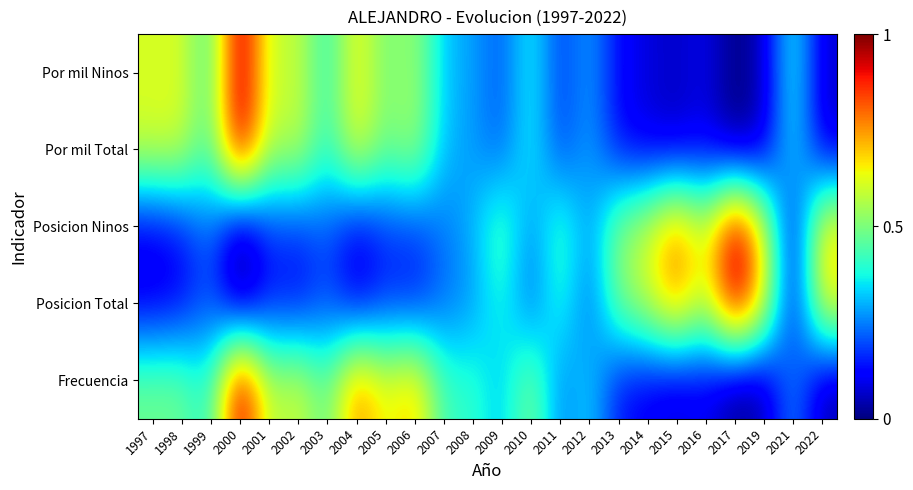

Reading right to left, list all the values displayed in this chart.

Frecuencia: 2022=0.0	2021=0.3	2019=0.0	2017=0.0	2016=0.1	2015=0.1	2014=0.1	2013=0.1	2012=0.3	2011=0.2	2010=0.5	2009=0.3	2008=0.4	2007=0.4	2006=0.7	2005=0.6	2004=0.8	2003=0.4	2002=0.6	2001=0.6	2000=1.0	1999=0.4	1998=0.5	1997=0.5
Posicion Total: 2022=0.7	2021=0.1	2019=0.7	2017=1.0	2016=0.6	2015=0.8	2014=0.6	2013=0.5	2012=0.2	2011=0.4	2010=0.2	2009=0.4	2008=0.3	2007=0.2	2006=0.1	2005=0.2	2004=0.1	2003=0.2	2002=0.1	2001=0.1	2000=0.0	1999=0.2	1998=0.1	1997=0.1
Posicion Ninos: 2022=0.7	2021=0.1	2019=0.6	2017=1.0	2016=0.6	2015=0.8	2014=0.6	2013=0.5	2012=0.3	2011=0.5	2010=0.2	2009=0.5	2008=0.3	2007=0.2	2006=0.2	2005=0.2	2004=0.1	2003=0.2	2002=0.2	2001=0.2	2000=0.0	1999=0.2	1998=0.1	1997=0.1
Por mil Total: 2022=0.1	2021=0.4	2019=0.1	2017=0.0	2016=0.1	2015=0.1	2014=0.1	2013=0.1	2012=0.3	2011=0.2	2010=0.4	2009=0.2	2008=0.3	2007=0.3	2006=0.6	2005=0.5	2004=0.7	2003=0.4	2002=0.6	2001=0.6	2000=1.0	1999=0.4	1998=0.6	1997=0.6
Por mil Ninos: 2022=0.1	2021=0.4	2019=0.1	2017=0.0	2016=0.1	2015=0.1	2014=0.1	2013=0.1	2012=0.3	2011=0.2	2010=0.4	2009=0.2	2008=0.3	2007=0.3	2006=0.5	2005=0.5	2004=0.7	2003=0.4	2002=0.6	2001=0.6	2000=1.0	1999=0.4	1998=0.6	1997=0.6